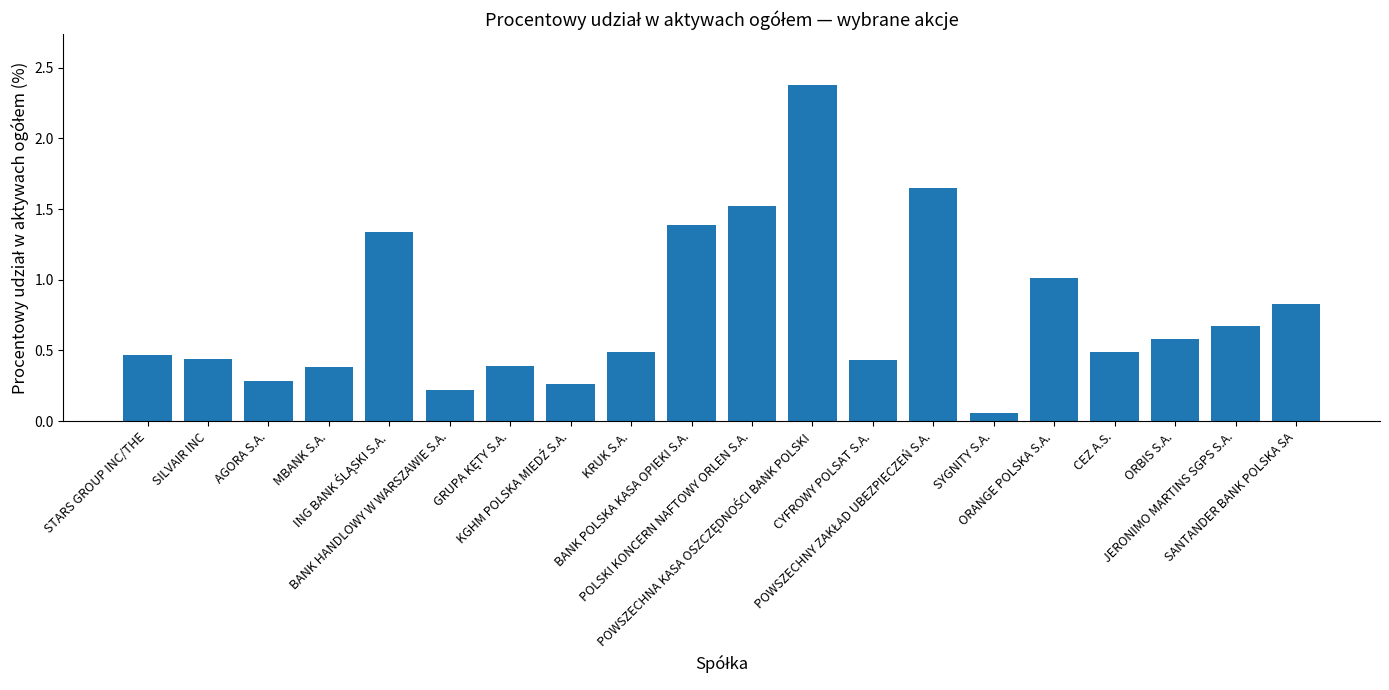

What is the sum of all values?

15.3